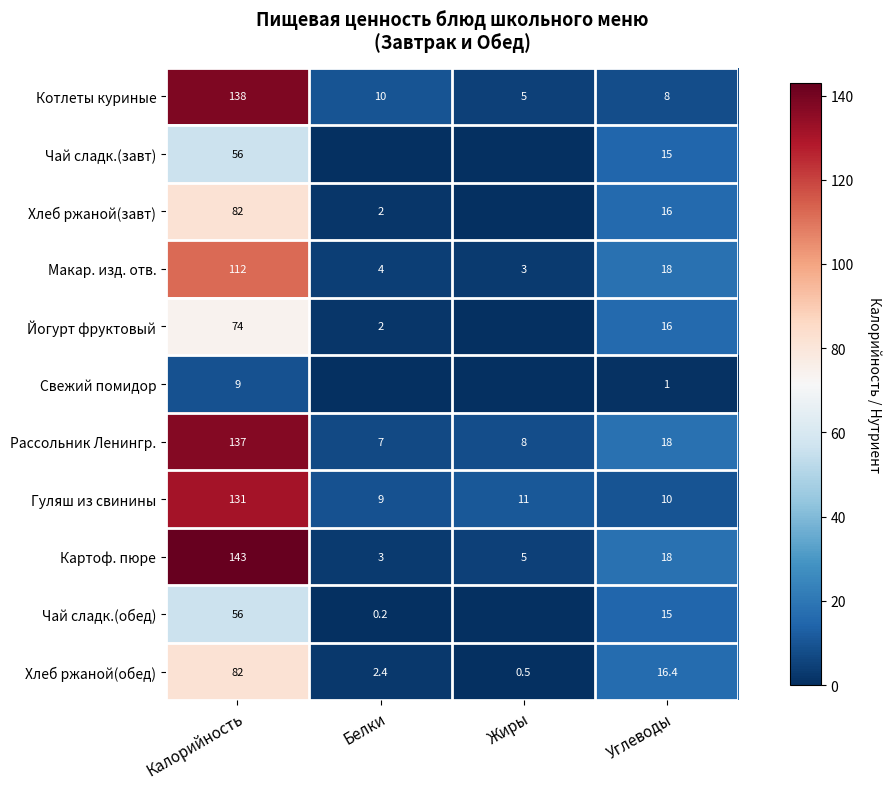

At which category does the chart reach its minimum across all series?

Белки